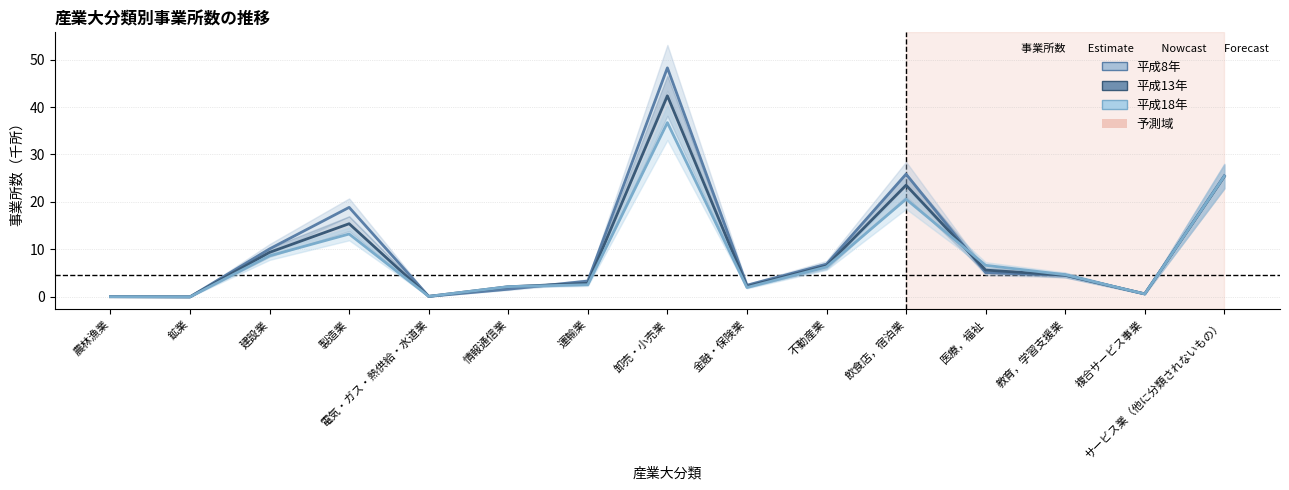

Reading left to right, extract all data points from this chart.

事業所数 平成8年: 農林漁業=0.0	鉱業=0.0	建設業=10.1	製造業=18.9	電気・ガス・熱供給・水道業=0.1	情報通信業=1.6	運輸業=3.3	卸売・小売業=48.3	金融・保険業=2.5	不動産業=6.9	飲食店，宿泊業=25.9	医療，福祉=5.1	教育，学習支援業=4.5	複合サービス事業=0.6	サービス業（他に分類されないもの）=25.5
事業所数 平成13年: 農林漁業=0.0	鉱業=0.0	建設業=9.4	製造業=15.4	電気・ガス・熱供給・水道業=0.1	情報通信業=2.1	運輸業=2.9	卸売・小売業=42.4	金融・保険業=2.2	不動産業=6.5	飲食店，宿泊業=23.5	医療，福祉=5.6	教育，学習支援業=4.6	複合サービス事業=0.6	サービス業（他に分類されないもの）=25.3
事業所数 平成18年: 農林漁業=0.0	鉱業=0.0	建設業=8.7	製造業=13.2	電気・ガス・熱供給・水道業=0.1	情報通信業=2.2	運輸業=2.6	卸売・小売業=36.7	金融・保険業=2.0	不動産業=6.3	飲食店，宿泊業=20.6	医療，福祉=6.7	教育，学習支援業=4.7	複合サービス事業=0.6	サービス業（他に分類されないもの）=25.4